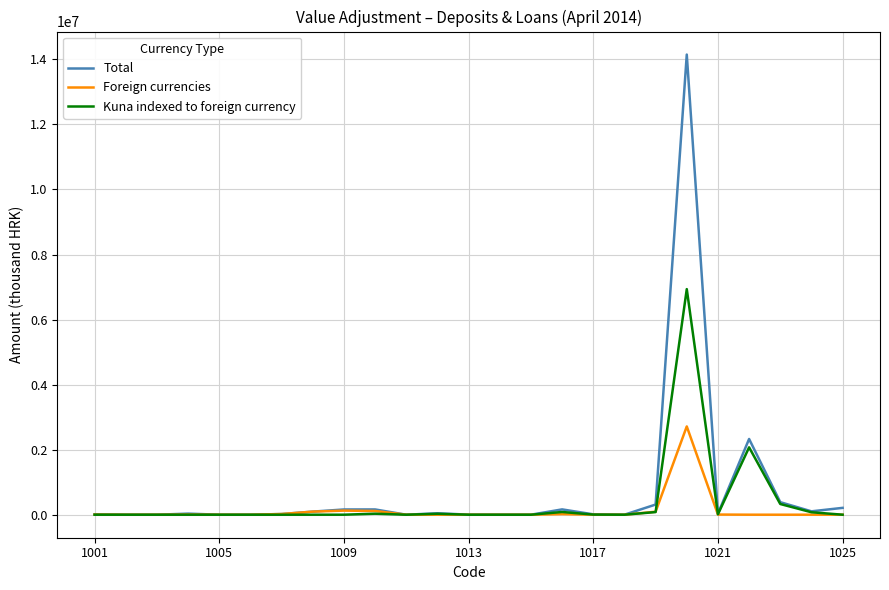

What is the maximum value for Kuna indexed to foreign currency?

6936162